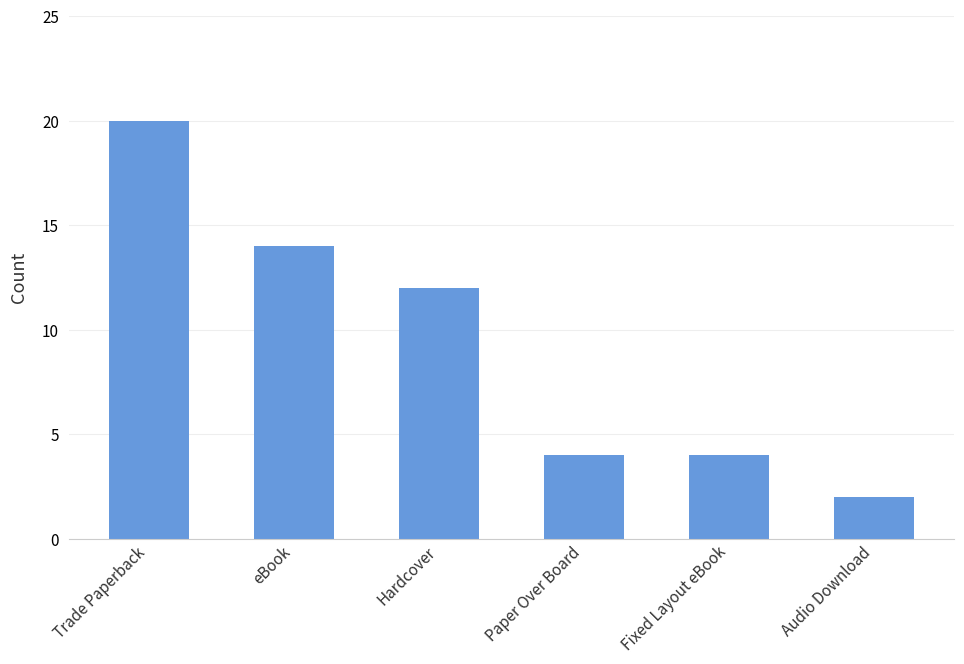

At which label is the value closest to 11?

Hardcover